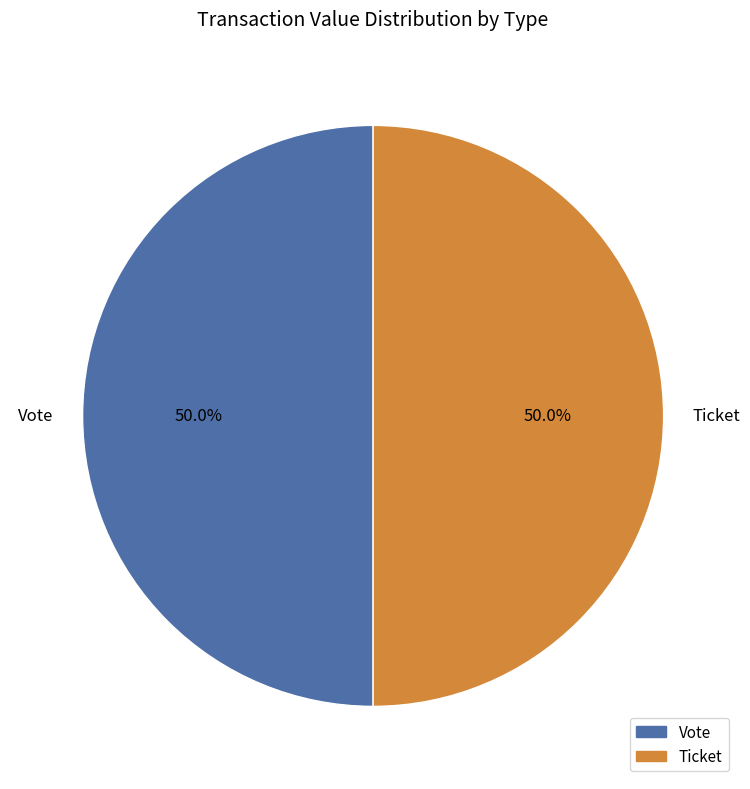

What portion of the pie excludes Ticket?

50.0%